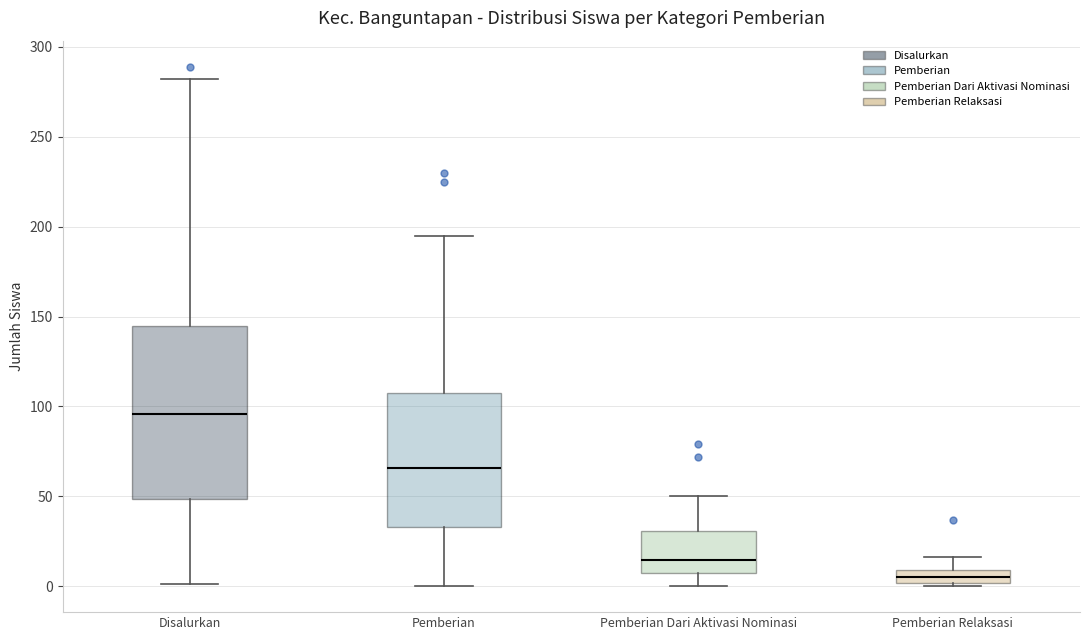

Which box has the highest median line?

Disalurkan